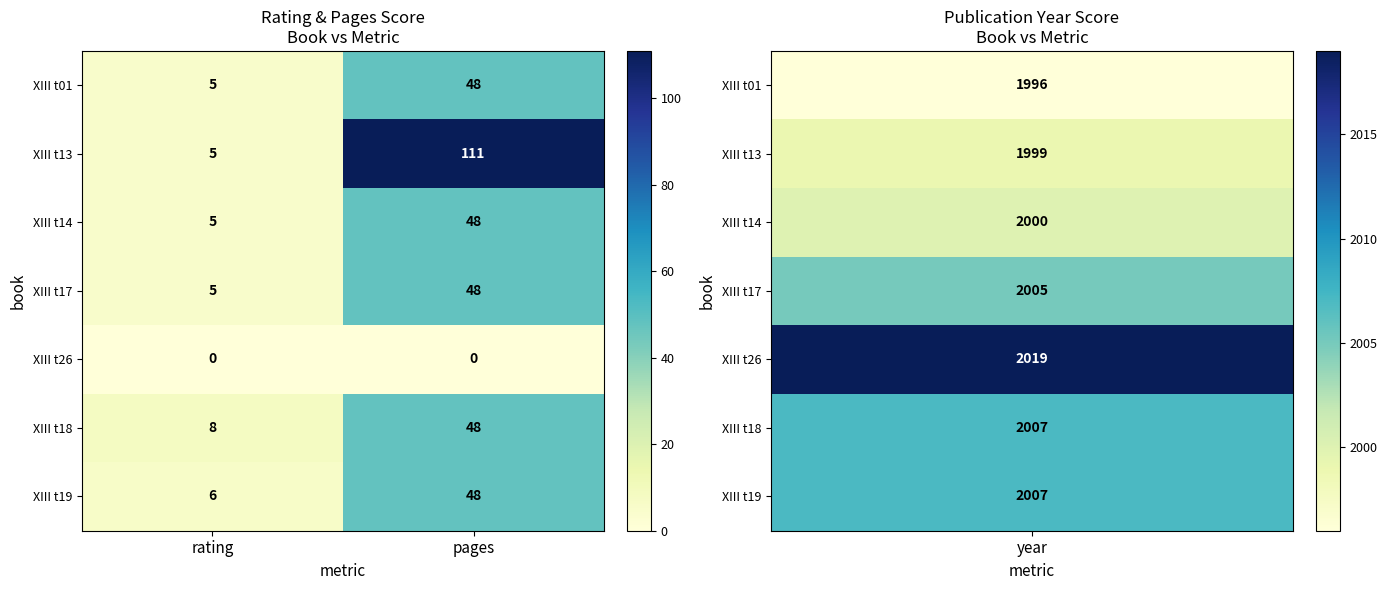

Where is XIII t17 nearest to the value 26?

rating